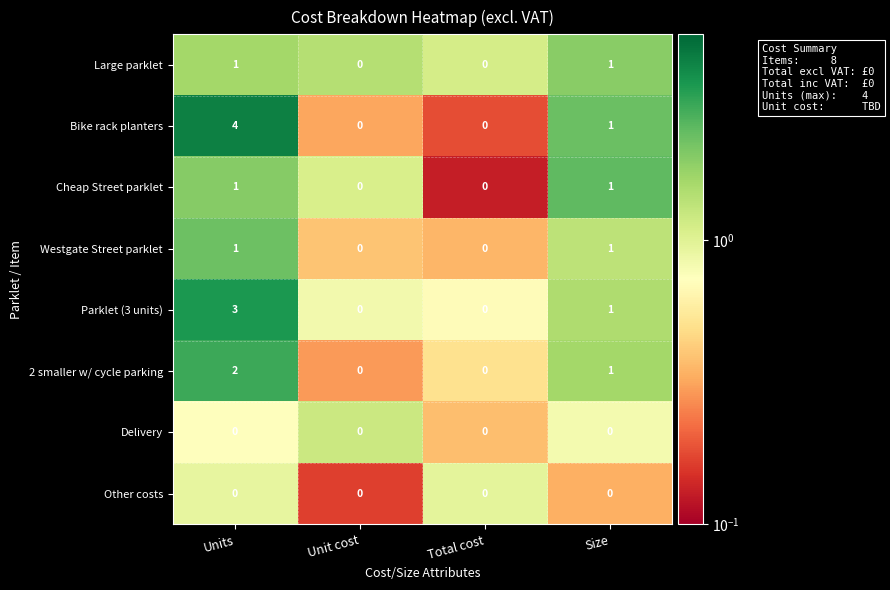

True or false: Parklet (3 units) has a value of -2 at Unit cost.

False